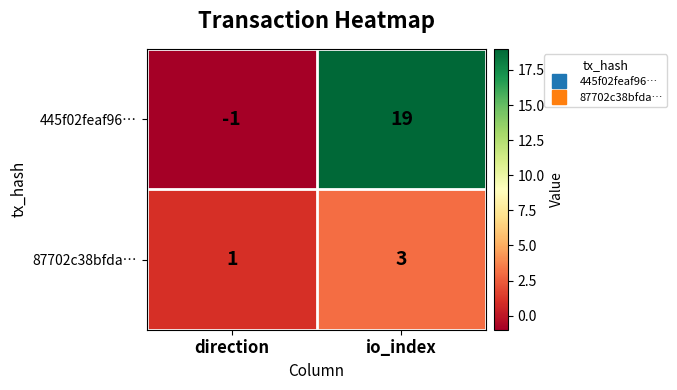

What is the highest value of the 87702c38bfda… series?

3